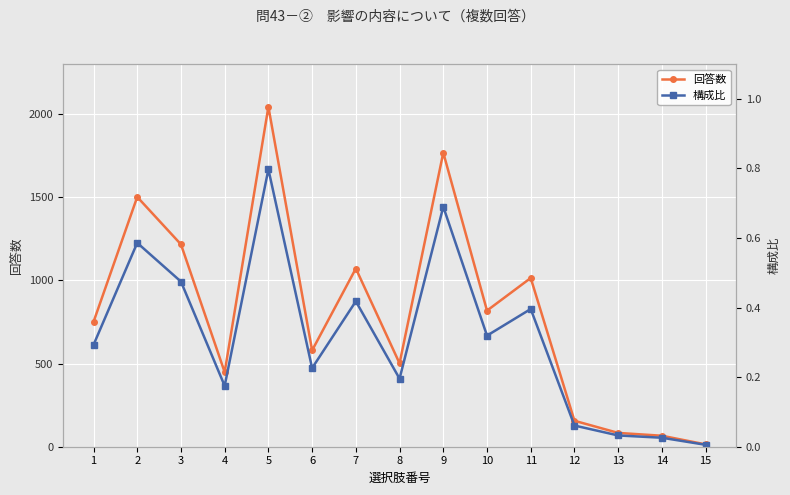

Rank the series by their average value, from highest to lowest.

回答数, 構成比